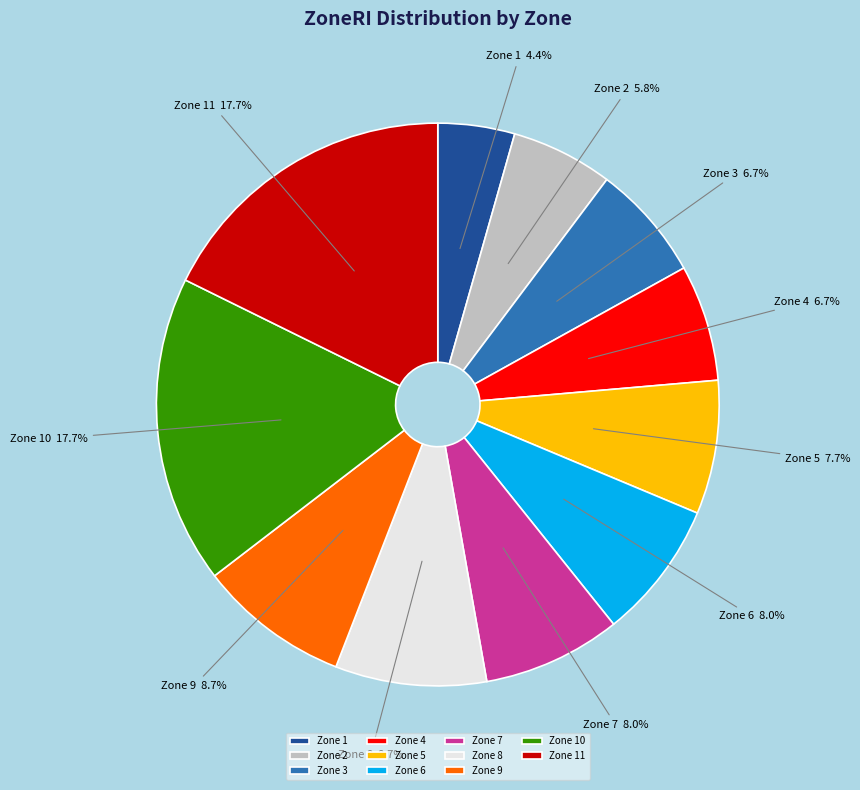

Which slice is the smallest?

Zone 1